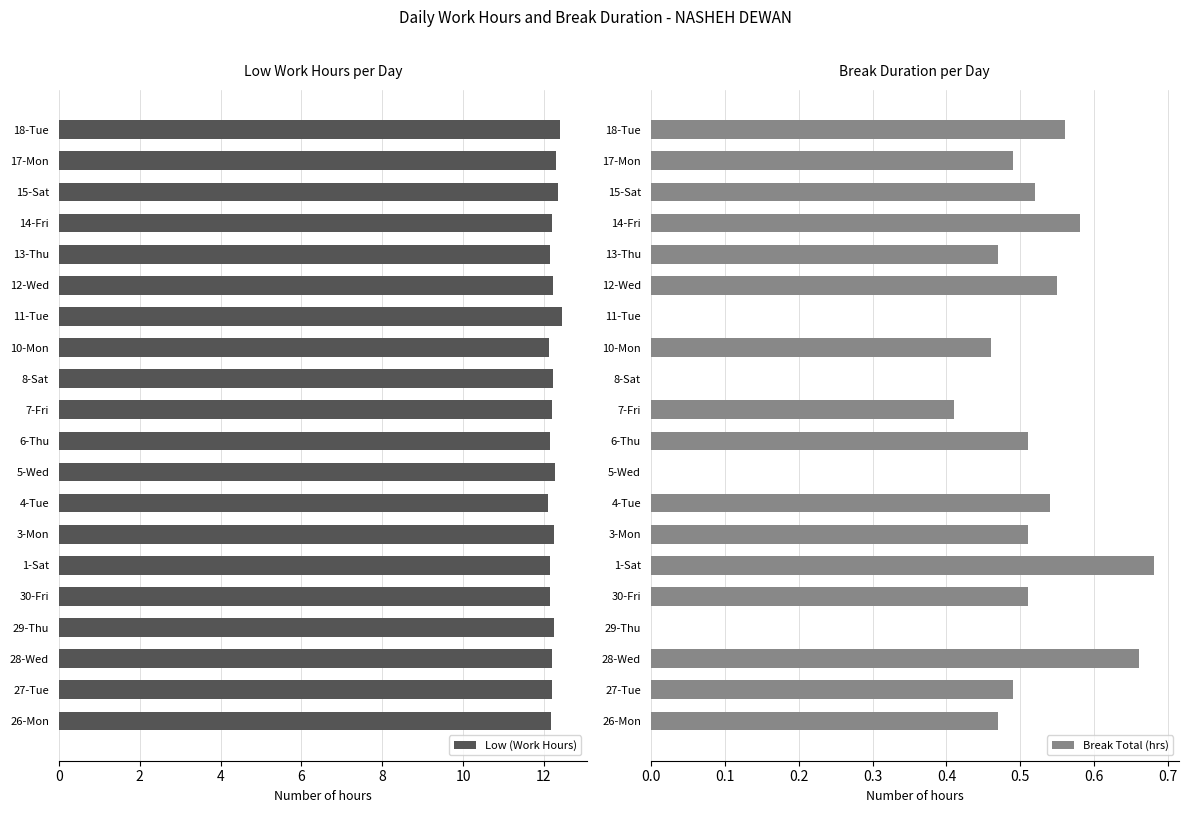

What is the difference between the maximum and minimum values in the Low (Work Hours) series?

0.3